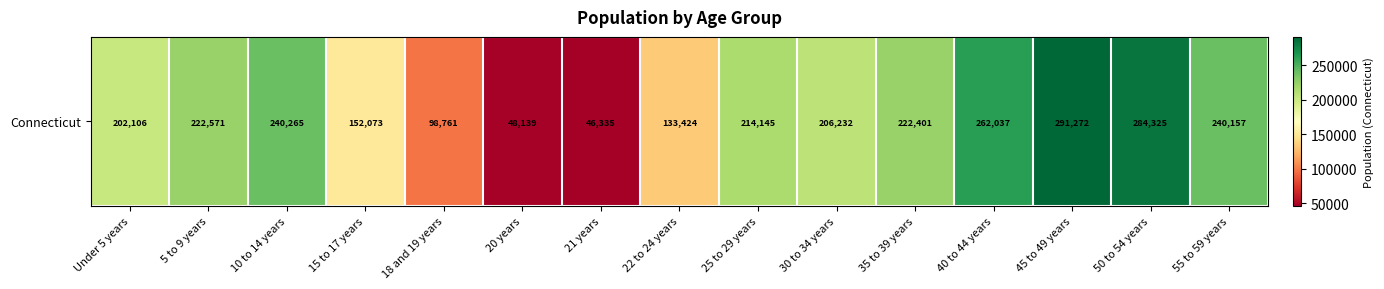

What is the change in value from Under 5 years to 20 years?

-153967